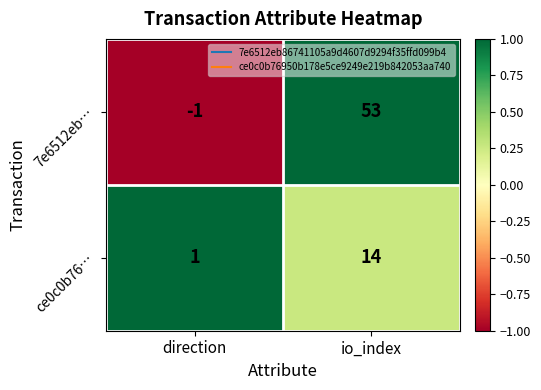

List the series in order of their peak value, lowest first.

ce0c0b76…, 7e6512eb…